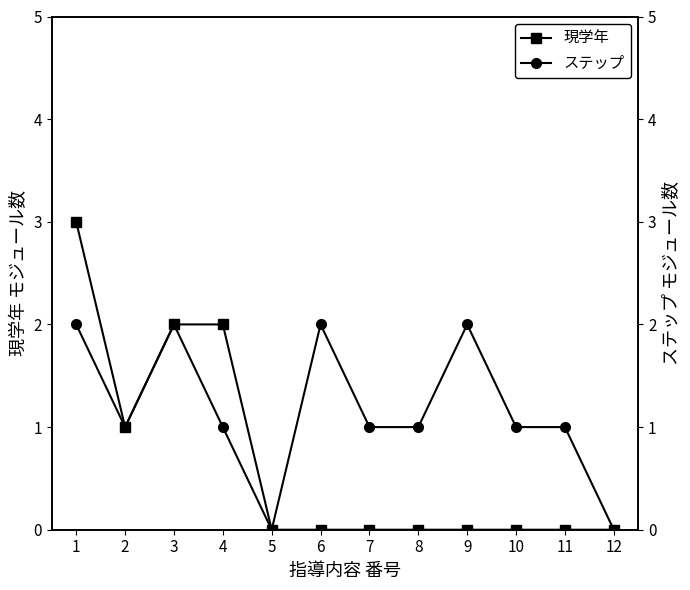

Is it true that 現学年 equals 2 at 3?

True